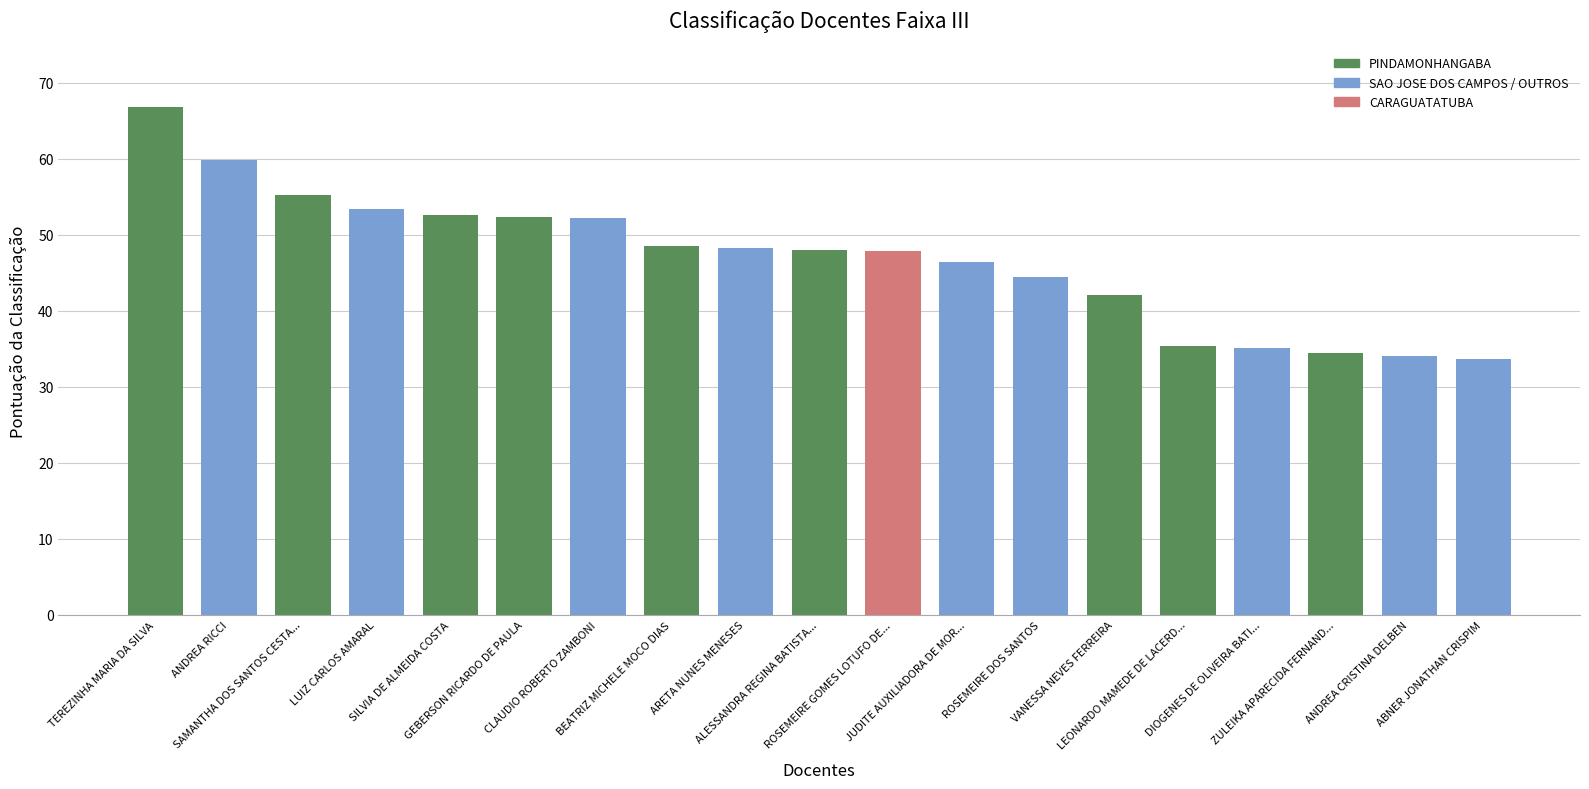

What is the difference between the maximum and minimum values?

33.2